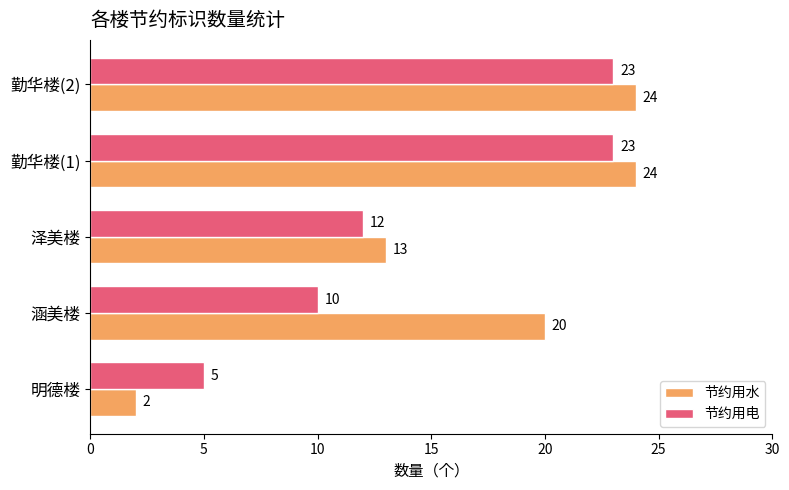

Is the value of 节约用电 at 勤华楼(1) greater than the value of 节约用水 at 明德楼?

Yes